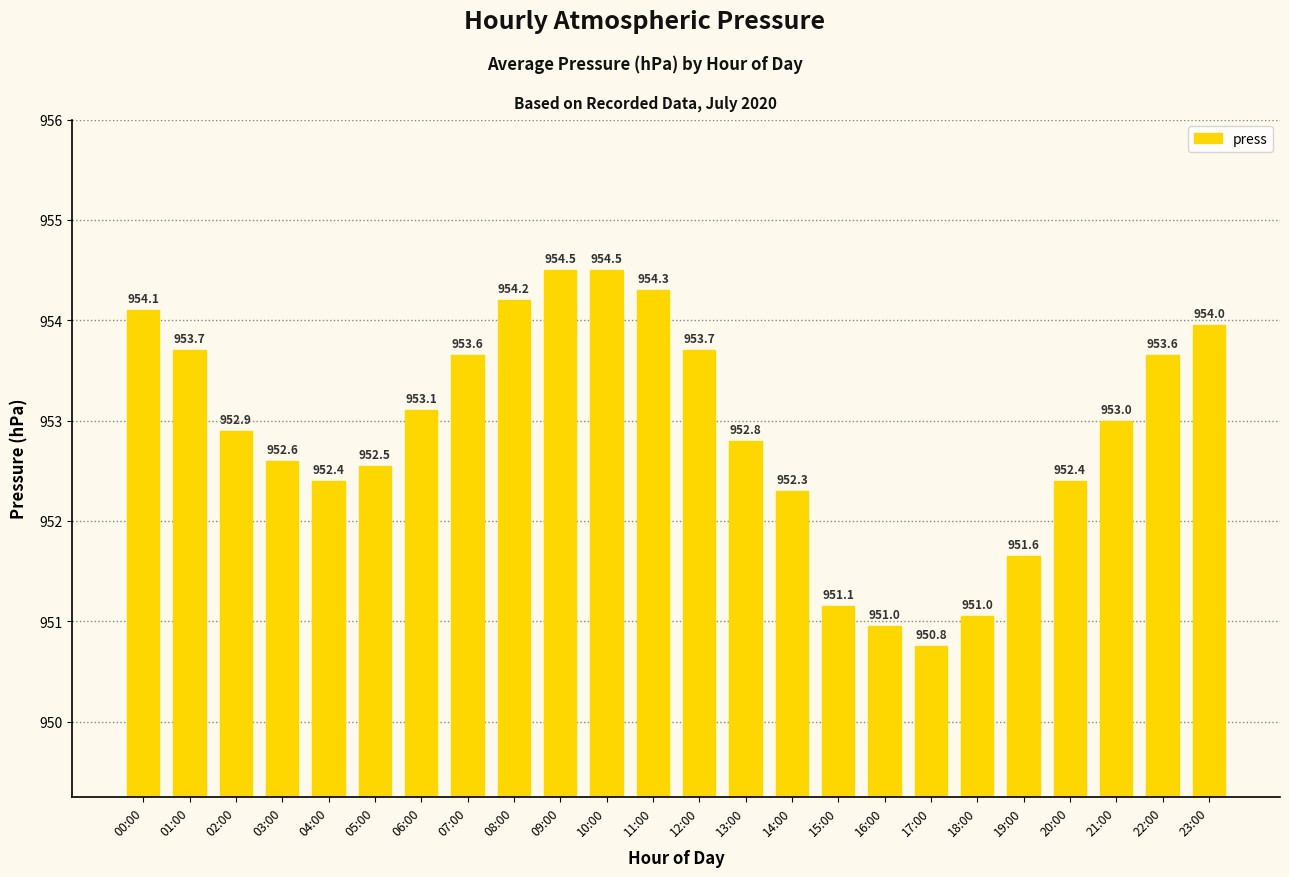

What is the change in value from 00:00 to 21:00?

-1.1